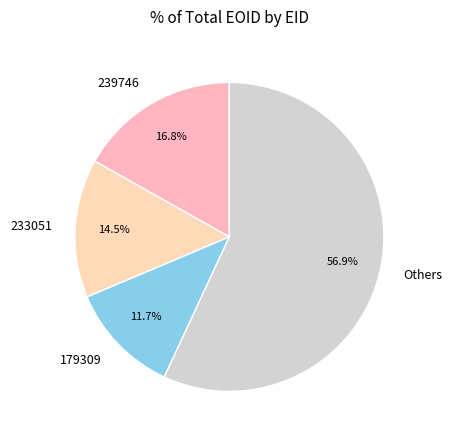

Is the sum of 239746 and 233051 greater than half?

No